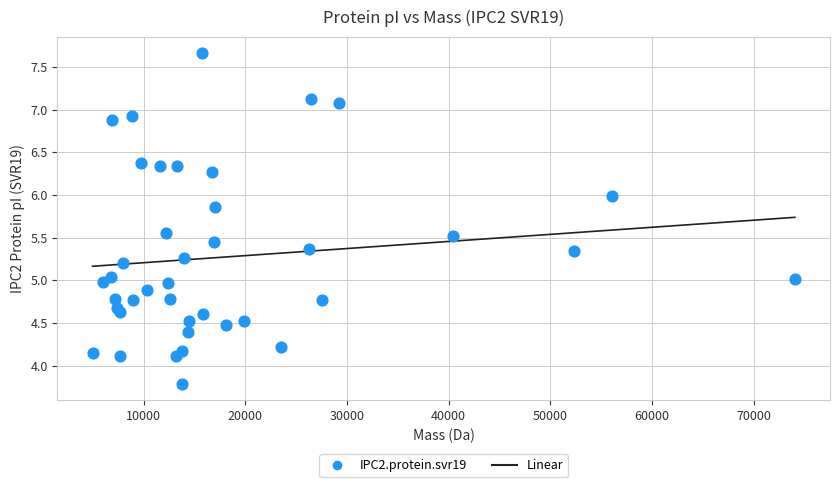

What is the range of Y values (max minus min)?

3.9